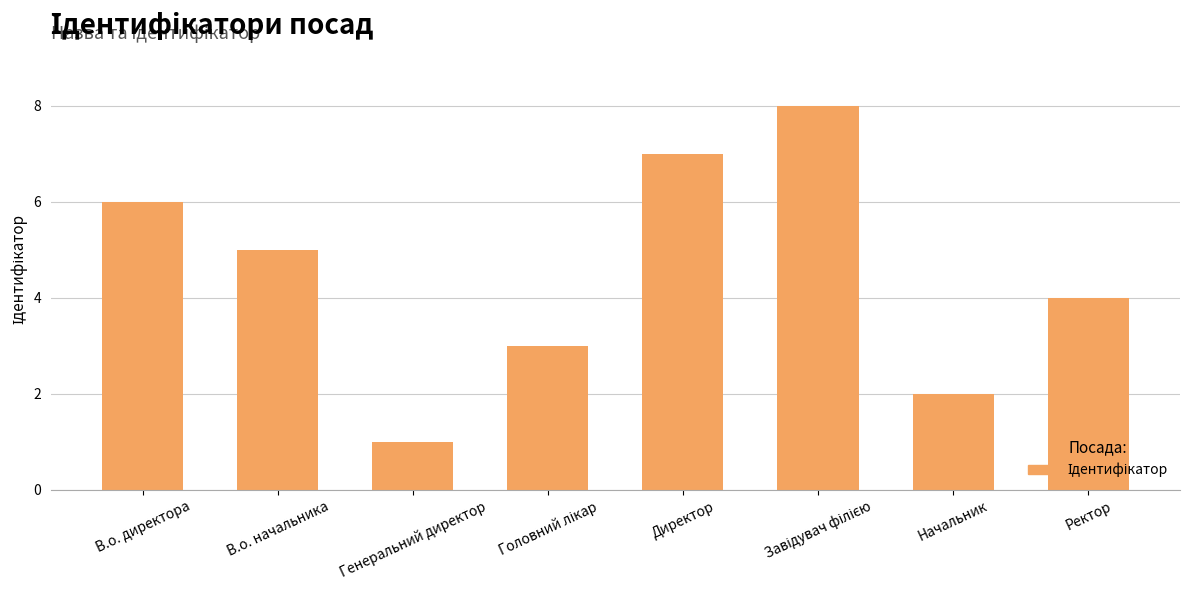

The chart shows a value of 6 at В.о. директора. True or false?

True